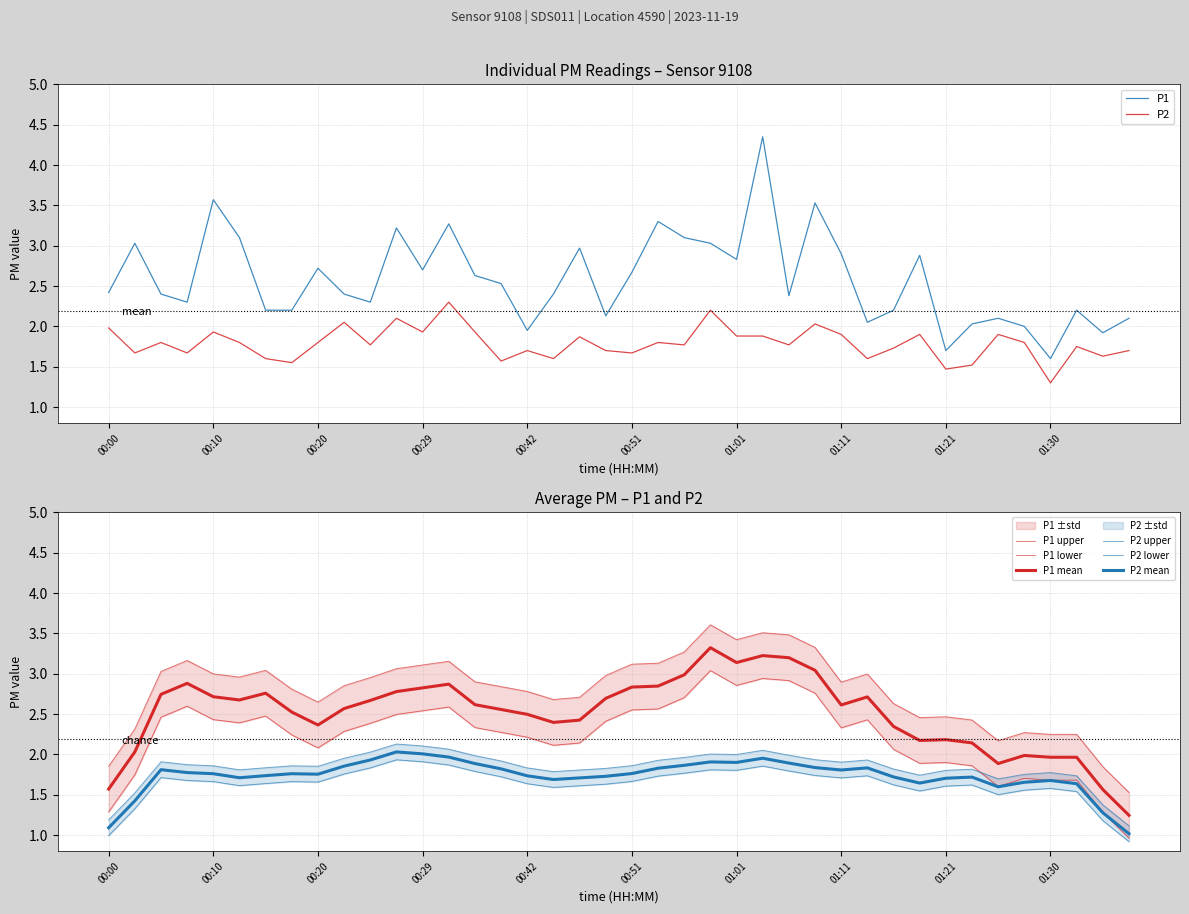

At which category does P1 reach its first local valley?

00:07